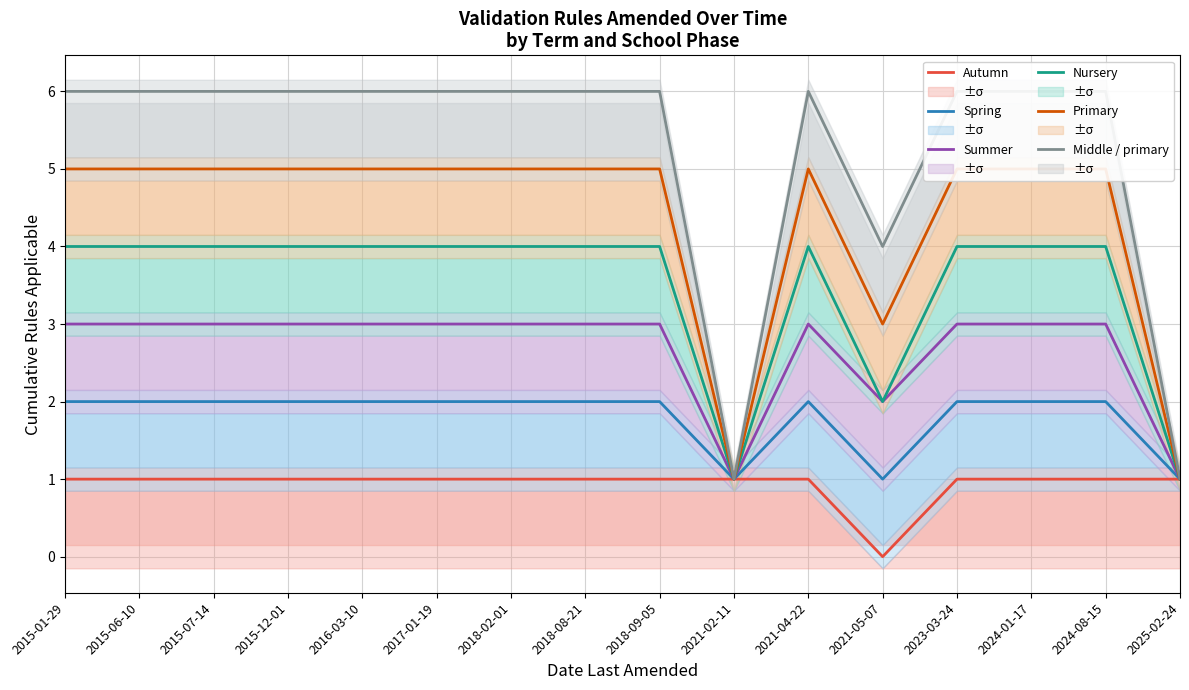

The value of Middle / primary at 2024-01-17 is 6. True or false?

True